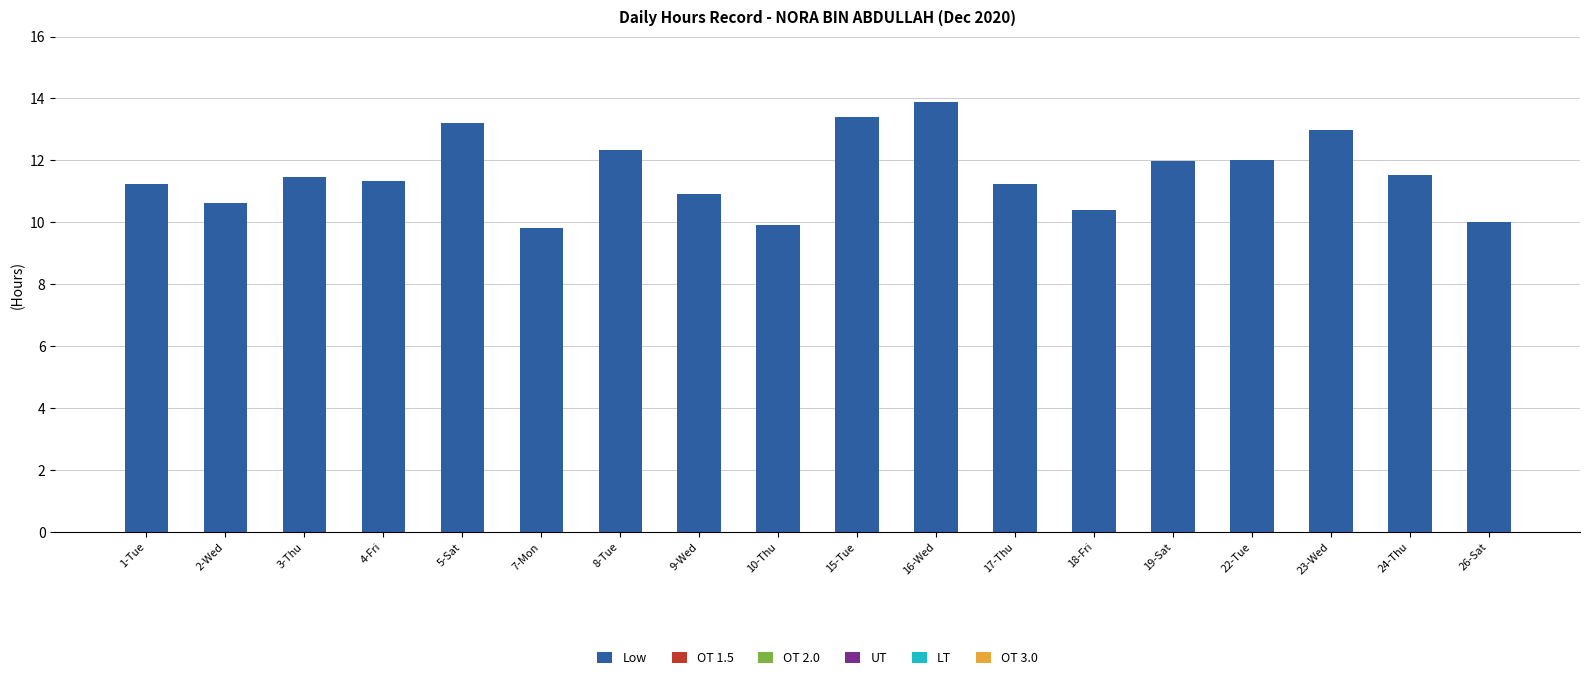

Approximately how many times larger is the value at 15-Tue compared to 10-Thu?

1.4